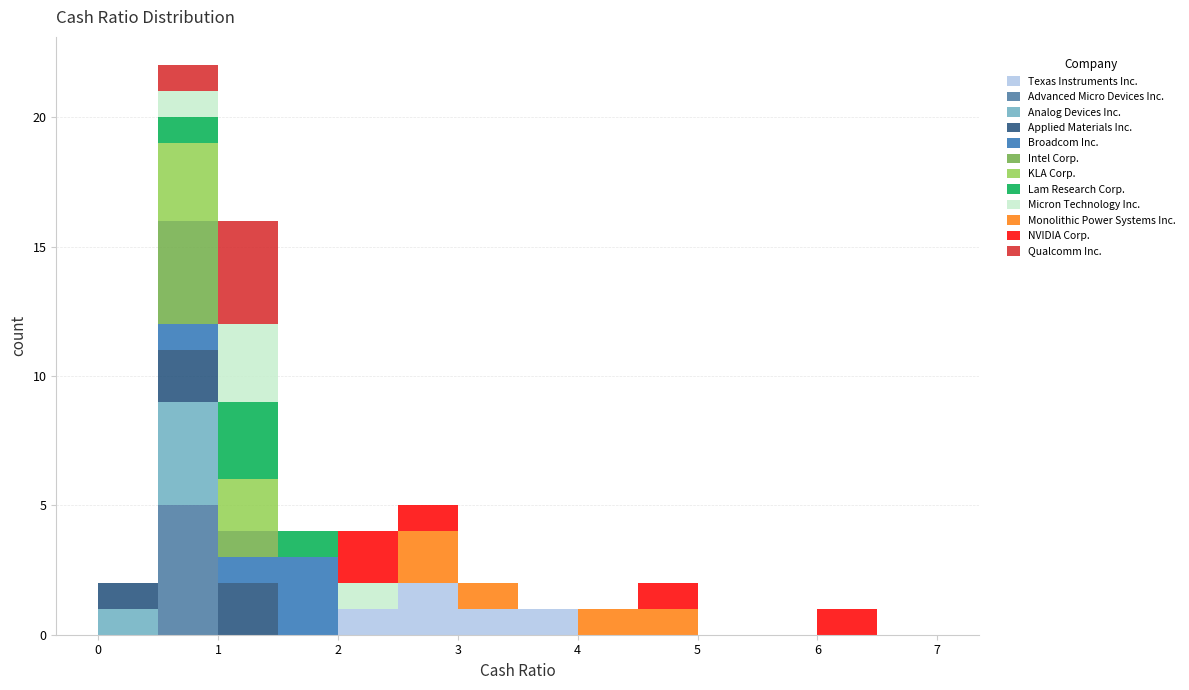

Reading left to right, list every stacked bar in this chart as the range it spans on the x-axis followed by its total height. The values are not printed on the chart, so give them approximately, as read against the axis.

0.0 to 0.5: 2
0.5 to 1.0: 22
1.0 to 1.5: 16
1.5 to 2.0: 4
2.0 to 2.5: 4
2.5 to 3.0: 5
3.0 to 3.5: 2
3.5 to 4.0: 1
4.0 to 4.5: 1
4.5 to 5.0: 2
5.0 to 5.5: 0
5.5 to 6.0: 0
6.0 to 6.5: 1
6.5 to 7.0: 0